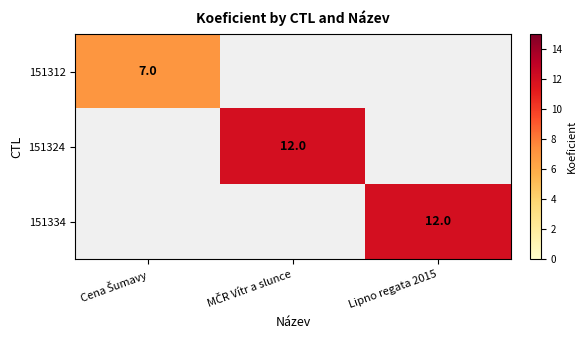

The value of 151324 at Cena Šumavy is -4. True or false?

False